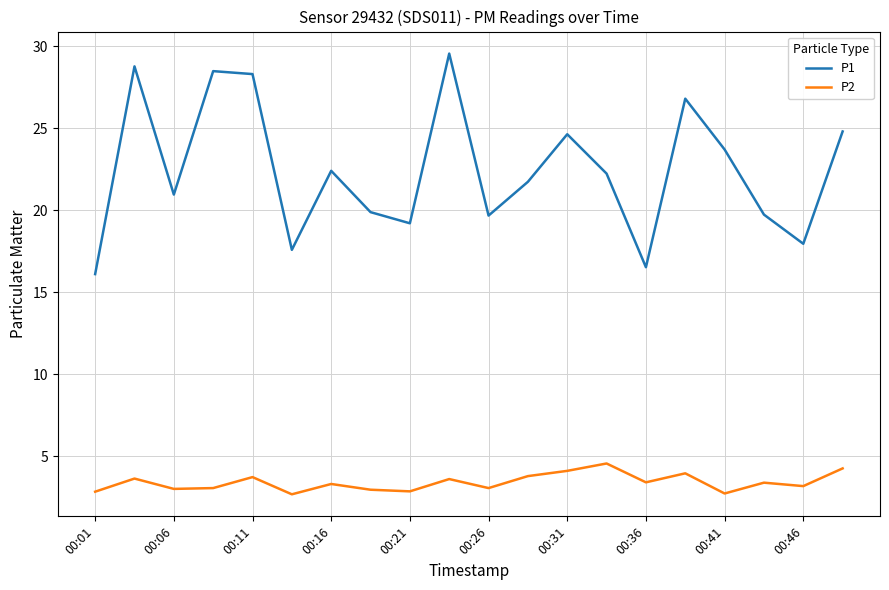

Which series has the largest total across all categories?

P1